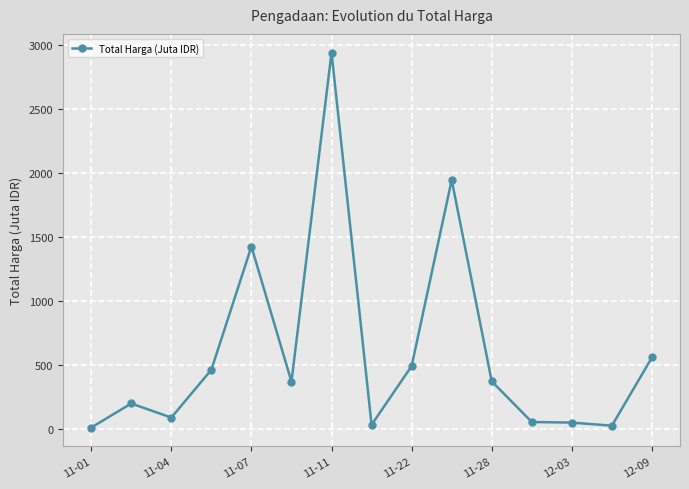

How many data points are above 370?

8